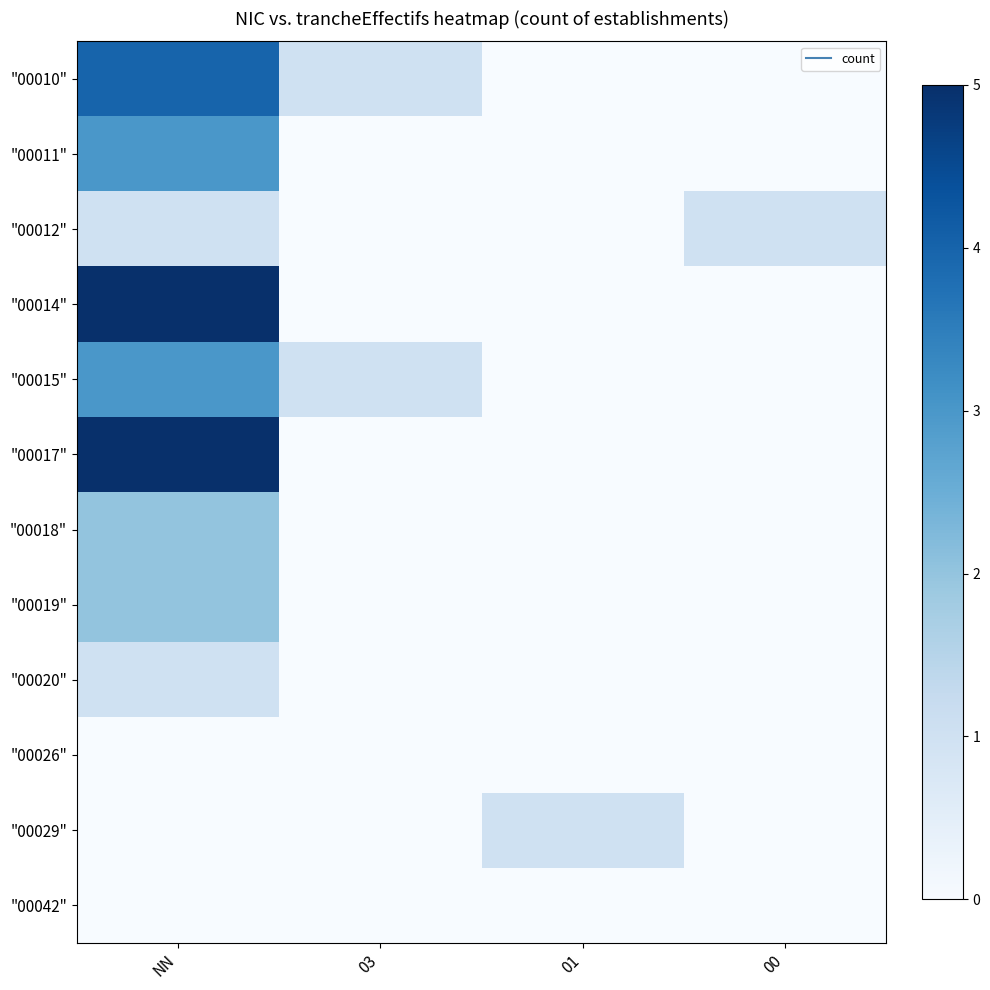

Reading right to left, what are all the values shown in this chart?

"00010": 00=0	01=0	03=1	NN=4
"00011": 00=0	01=0	03=0	NN=3
"00012": 00=1	01=0	03=0	NN=1
"00014": 00=0	01=0	03=0	NN=5
"00015": 00=0	01=0	03=1	NN=3
"00017": 00=0	01=0	03=0	NN=5
"00018": 00=0	01=0	03=0	NN=2
"00019": 00=0	01=0	03=0	NN=2
"00020": 00=0	01=0	03=0	NN=1
"00026": 00=0	01=0	03=0	NN=0
"00029": 00=0	01=1	03=0	NN=0
"00042": 00=0	01=0	03=0	NN=0